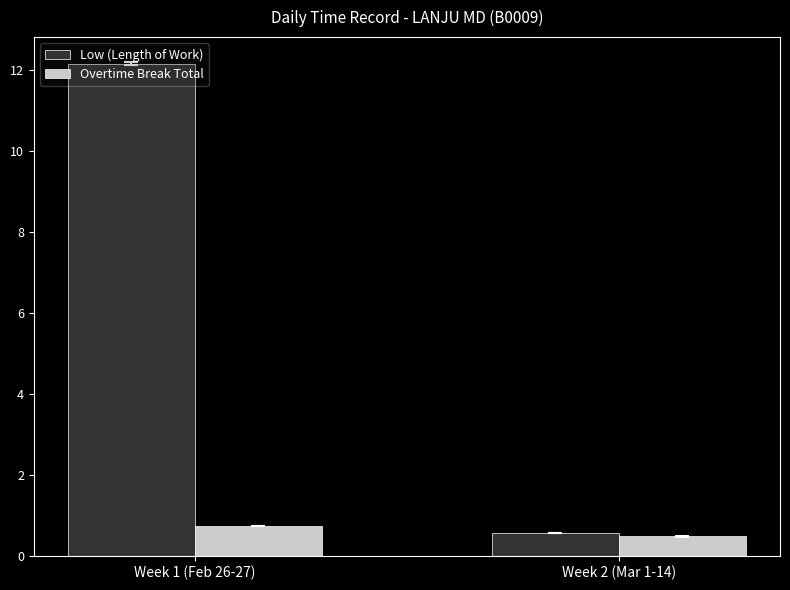

Is the value of Overtime Break Total at Week 2 (Mar 1-14) greater than the value of Low (Length of Work) at Week 1 (Feb 26-27)?

No